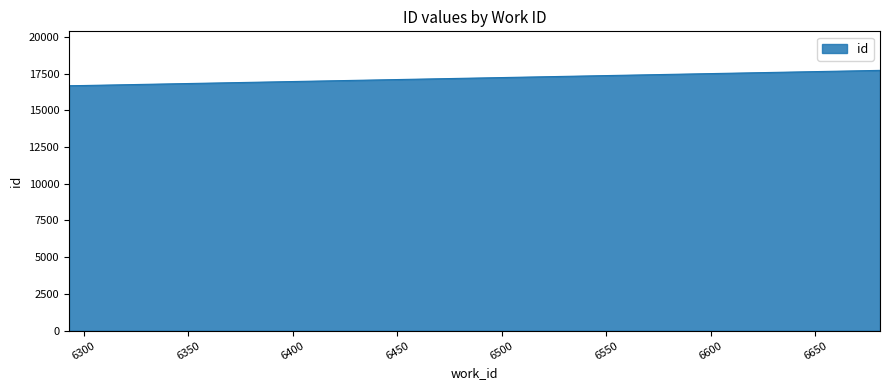

What is the minimum value shown in the chart?

16674